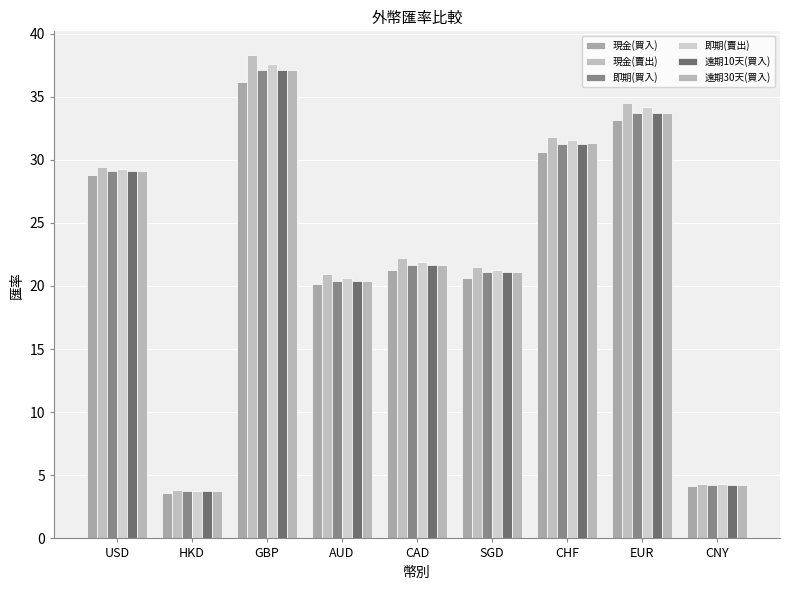

Between USD and CAD, which is larger?

USD